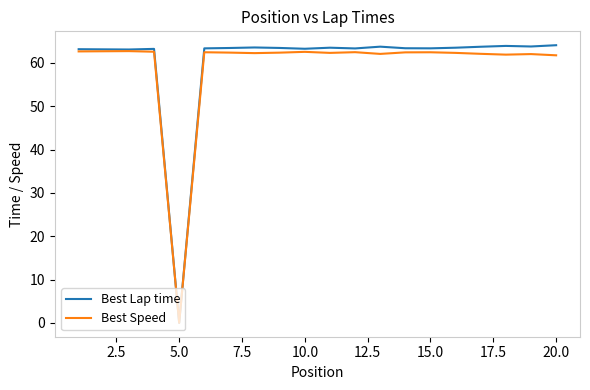

Which series has the largest range (max minus min)?

Best Lap time